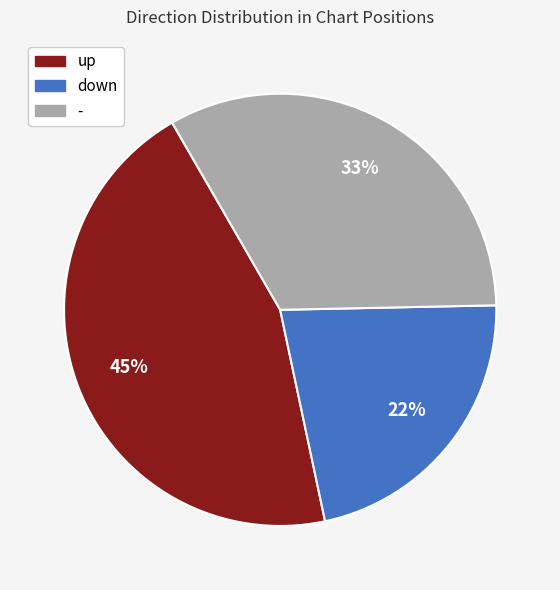

Is down the majority of the pie?

No